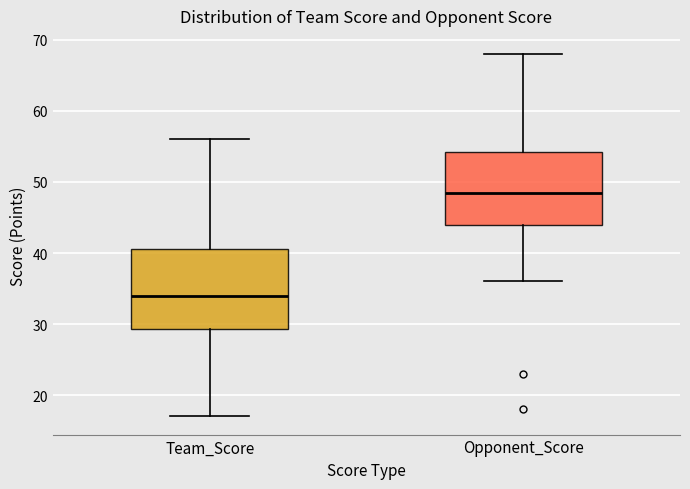

Where is the lower edge of the box for Team_Score on the y-axis? The values are not printed on the chart, so give them approximately, as read against the axis.

29